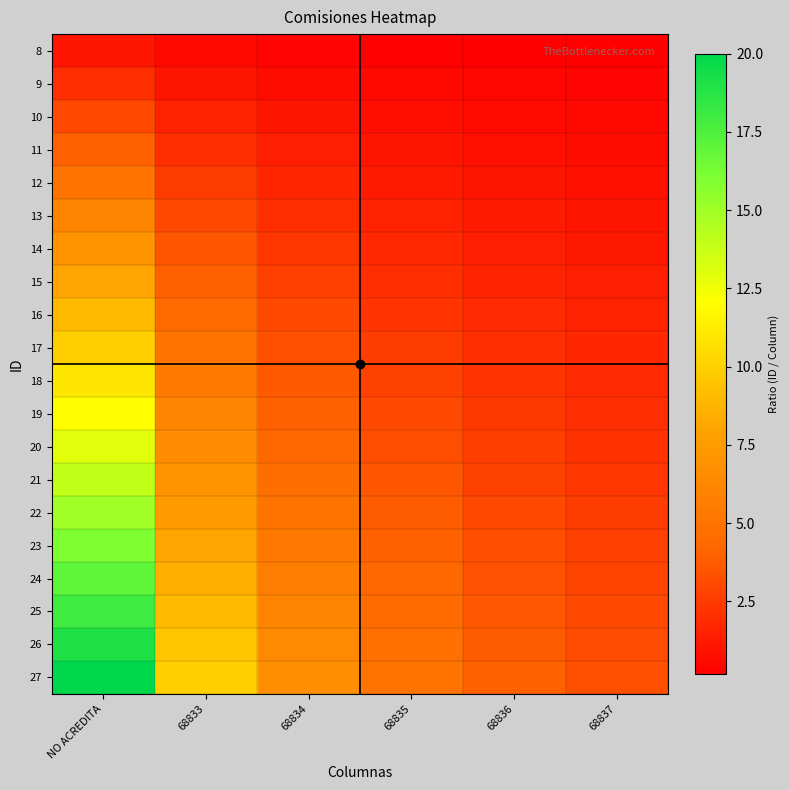

Reading left to right, list all the values displayed in this chart.

8: NO ACREDITA=1.0	68833=0.5	68834=0.3	68835=0.2	68836=0.2	68837=0.2
9: NO ACREDITA=2.0	68833=1.0	68834=0.7	68835=0.5	68836=0.4	68837=0.3
10: NO ACREDITA=3.0	68833=1.5	68834=1.0	68835=0.8	68836=0.6	68837=0.5
11: NO ACREDITA=4.0	68833=2.0	68834=1.3	68835=1.0	68836=0.8	68837=0.7
12: NO ACREDITA=5.0	68833=2.5	68834=1.7	68835=1.2	68836=1.0	68837=0.8
13: NO ACREDITA=6.0	68833=3.0	68834=2.0	68835=1.5	68836=1.2	68837=1.0
14: NO ACREDITA=7.0	68833=3.5	68834=2.3	68835=1.8	68836=1.4	68837=1.2
15: NO ACREDITA=8.0	68833=4.0	68834=2.7	68835=2.0	68836=1.6	68837=1.3
16: NO ACREDITA=9.0	68833=4.5	68834=3.0	68835=2.2	68836=1.8	68837=1.5
17: NO ACREDITA=10.0	68833=5.0	68834=3.3	68835=2.5	68836=2.0	68837=1.7
18: NO ACREDITA=11.0	68833=5.5	68834=3.7	68835=2.8	68836=2.2	68837=1.8
19: NO ACREDITA=12.0	68833=6.0	68834=4.0	68835=3.0	68836=2.4	68837=2.0
20: NO ACREDITA=13.0	68833=6.5	68834=4.3	68835=3.2	68836=2.6	68837=2.2
21: NO ACREDITA=14.0	68833=7.0	68834=4.7	68835=3.5	68836=2.8	68837=2.3
22: NO ACREDITA=15.0	68833=7.5	68834=5.0	68835=3.8	68836=3.0	68837=2.5
23: NO ACREDITA=16.0	68833=8.0	68834=5.3	68835=4.0	68836=3.2	68837=2.7
24: NO ACREDITA=17.0	68833=8.5	68834=5.7	68835=4.2	68836=3.4	68837=2.8
25: NO ACREDITA=18.0	68833=9.0	68834=6.0	68835=4.5	68836=3.6	68837=3.0
26: NO ACREDITA=19.0	68833=9.5	68834=6.3	68835=4.8	68836=3.8	68837=3.2
27: NO ACREDITA=20.0	68833=10.0	68834=6.7	68835=5.0	68836=4.0	68837=3.3